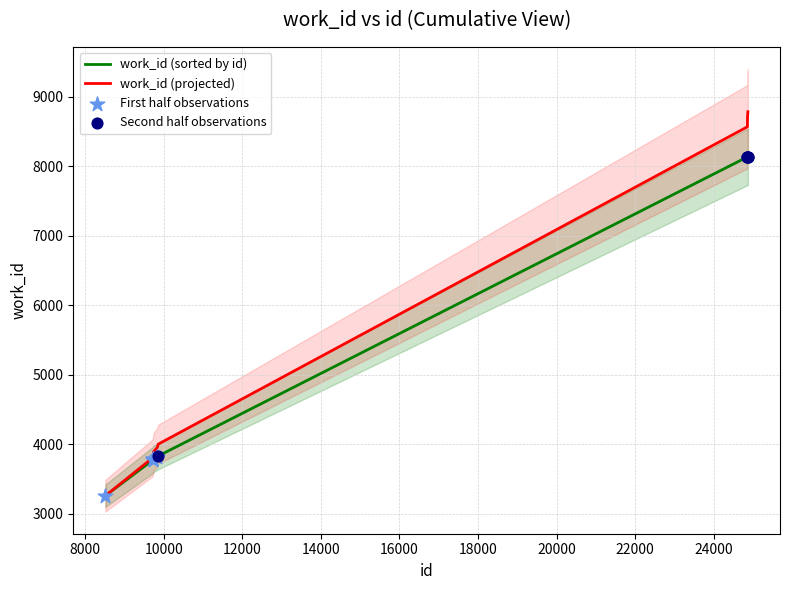

Between 8515 and 9738, which is larger?

9738